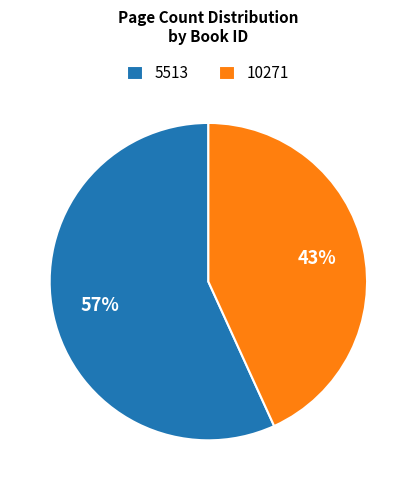

Between 10271 and 5513, which is larger?

5513